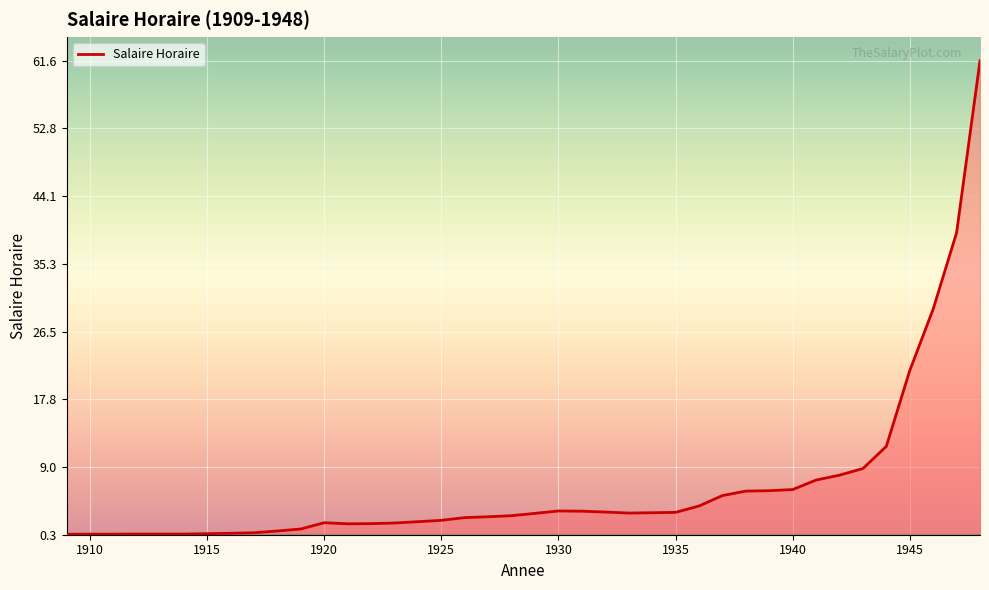

Is this an area chart (filled region under the line)?

No